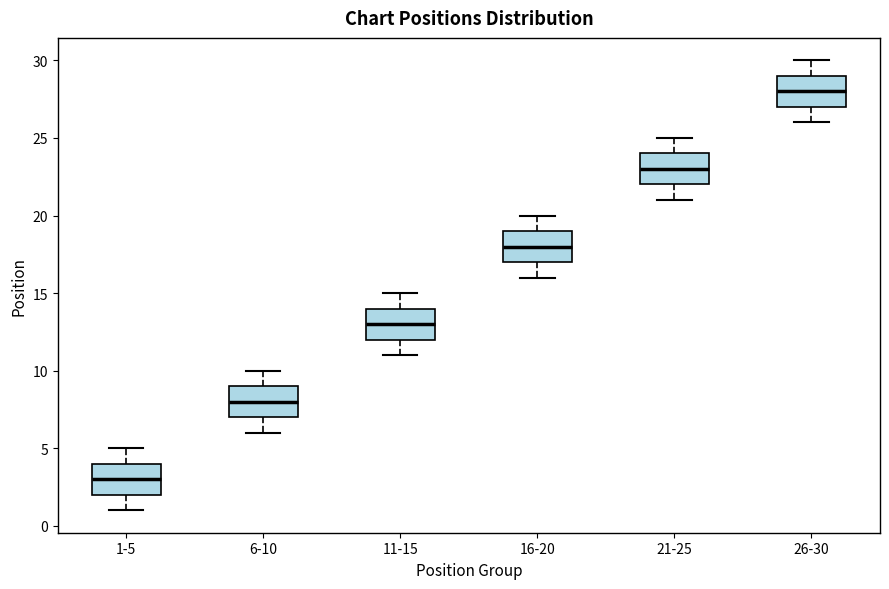

Reading left to right, transcribe this box plot: for each box, give where its median line is, the range the box spans, and where its two whiskers end, as read against the y-axis. The values are not printed on the chart, so give them approximately, as read against the axis.

1-5: median 3, box 2 to 4, whiskers 1 to 5
6-10: median 8, box 7 to 9, whiskers 6 to 10
11-15: median 13, box 12 to 14, whiskers 11 to 15
16-20: median 18, box 17 to 19, whiskers 16 to 20
21-25: median 23, box 22 to 24, whiskers 21 to 25
26-30: median 28, box 27 to 29, whiskers 26 to 30